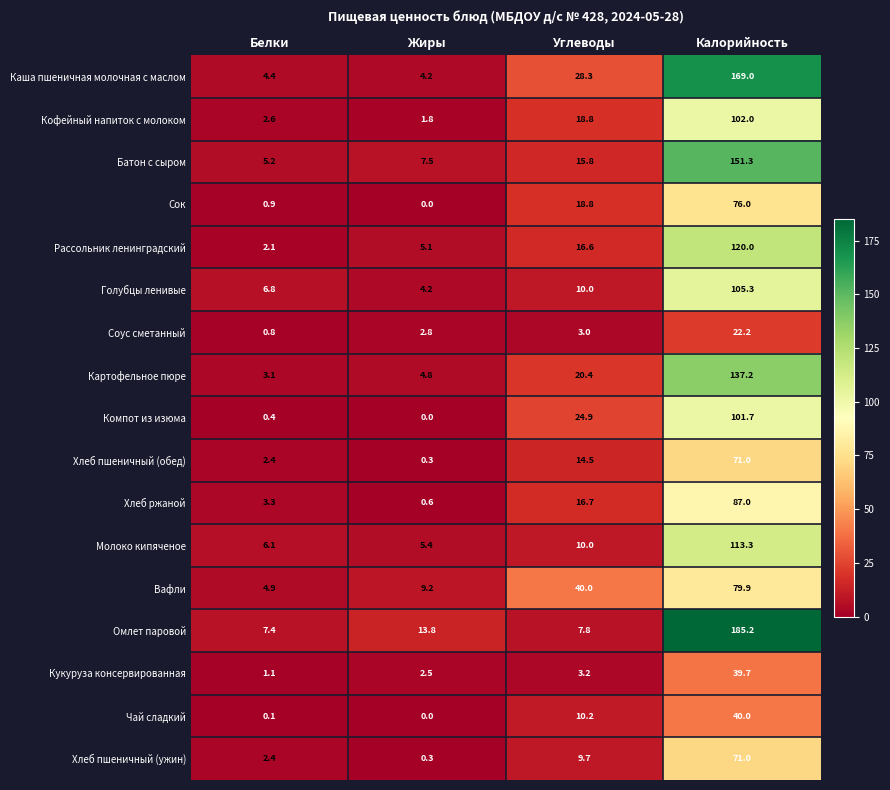

Rank the categories by Сок value from lowest to highest.

Жиры, Белки, Углеводы, Калорийность